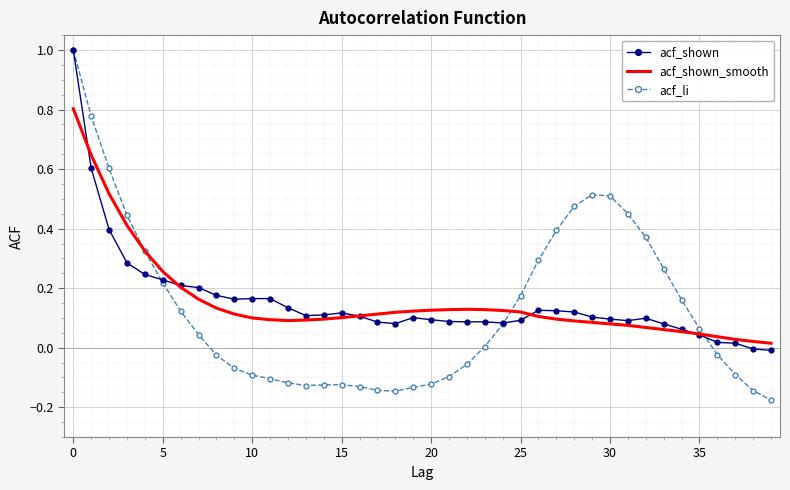

Which series has the largest range (max minus min)?

acf_li